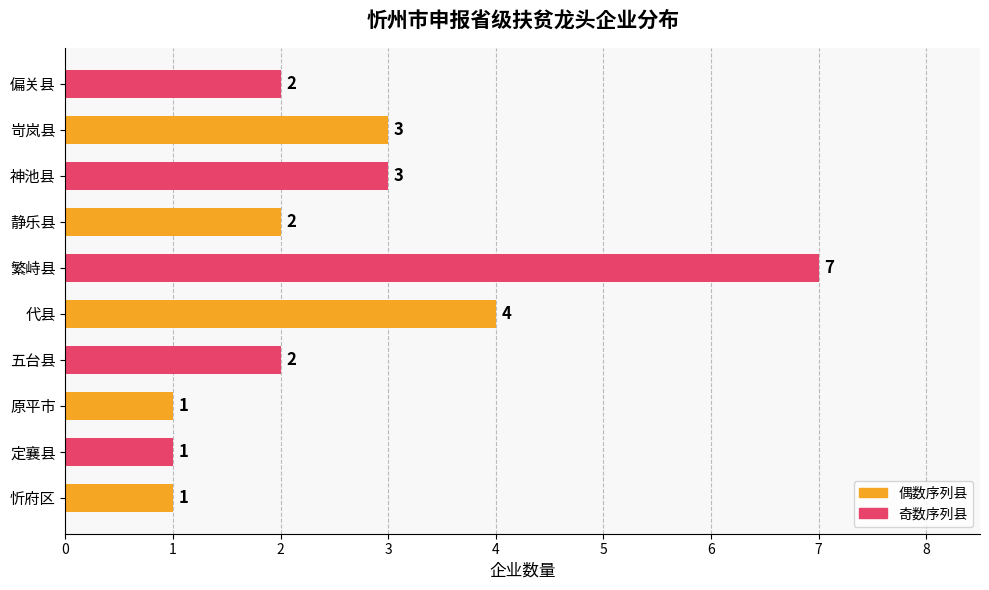

How many distinct data groups are displayed?

1